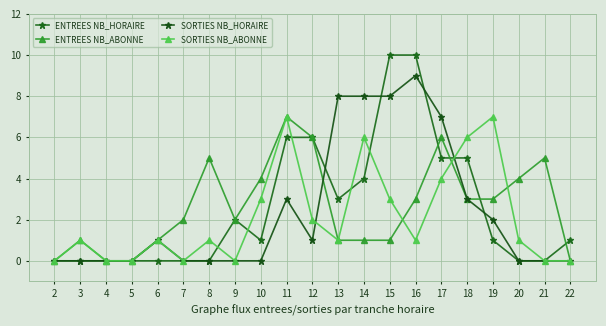

Does the chart have visible grid lines?

Yes